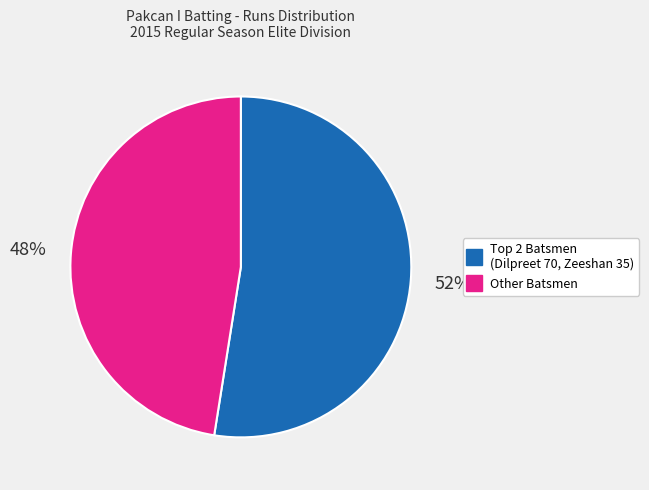

Is there any slice that represents more than half of the pie?

Yes